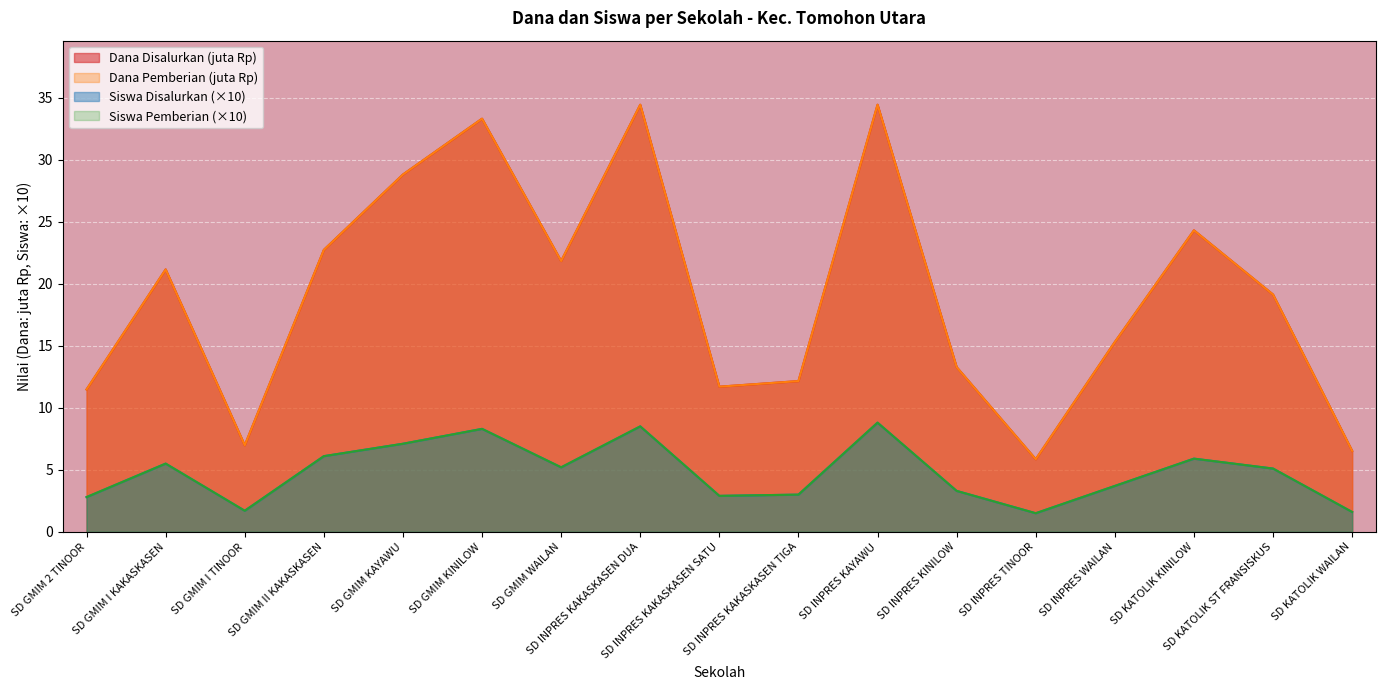

The Dana Disalurkan series shows 11.7 at SD INPRES KAKASKASEN SATU. True or false?

True